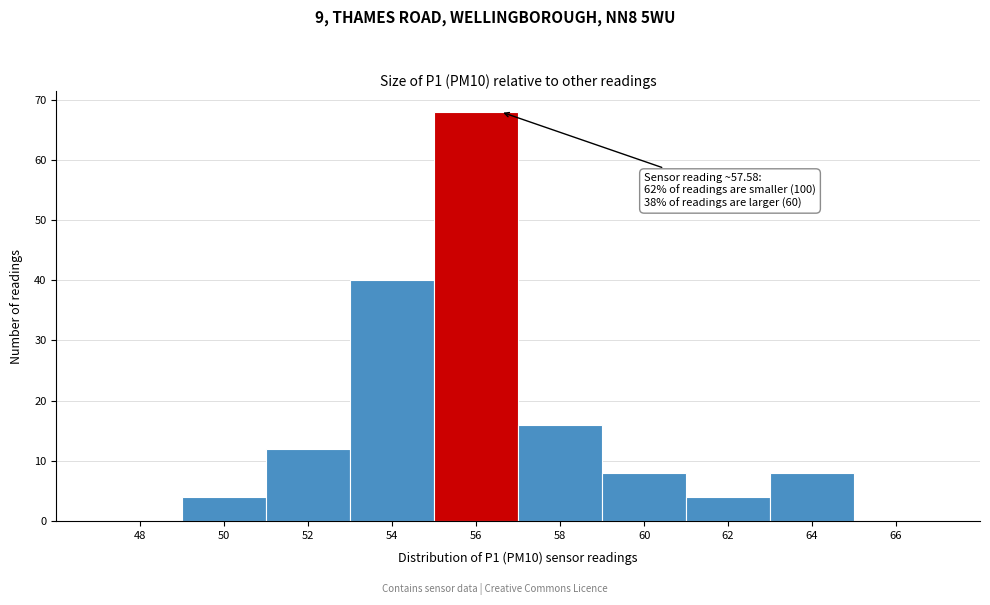

Reading left to right, extract all data points from this chart.

48=0	50=4	52=12	54=40	56=68	58=16	60=8	62=4	64=8	66=0